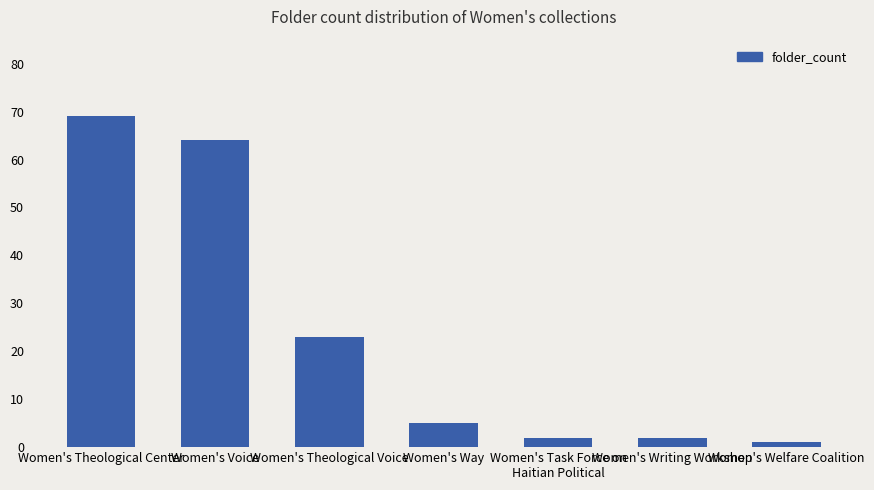

Which label corresponds to the largest value in the chart?

Women's Theological Center